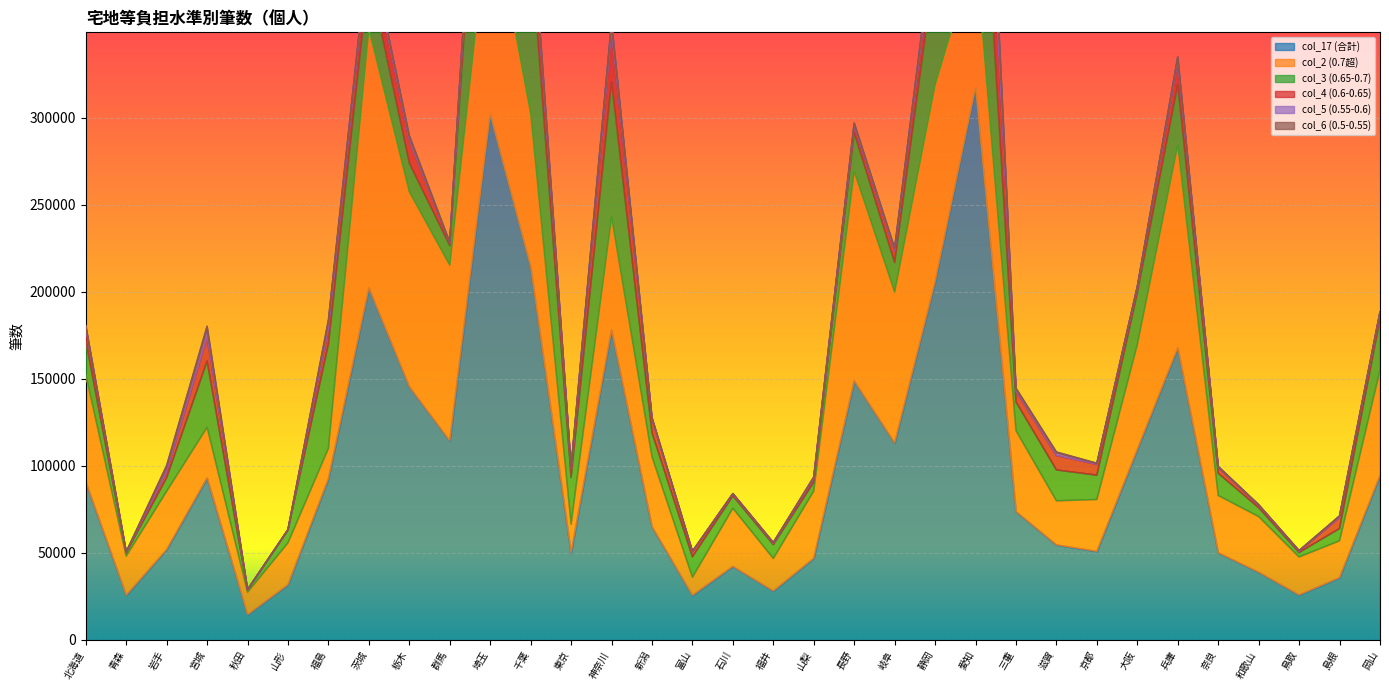

List the series in order of their peak value, highest first.

col_17 (合計), col_2 (0.7超), col_3 (0.65-0.7), col_4 (0.6-0.65), col_5 (0.55-0.6), col_6 (0.5-0.55)